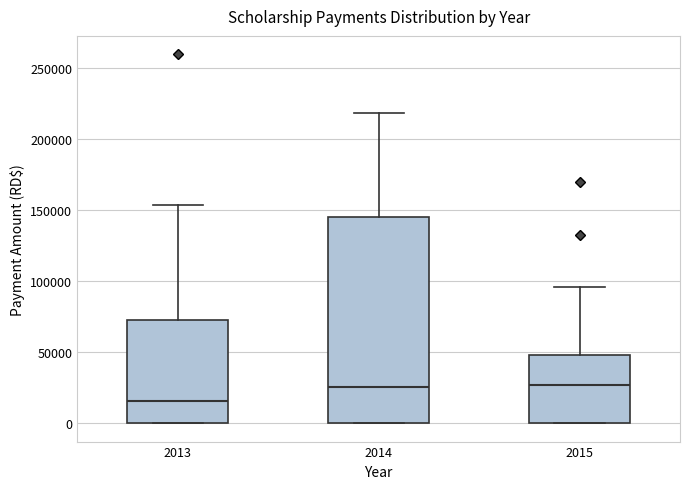

Which box has the lowest median line?

2013